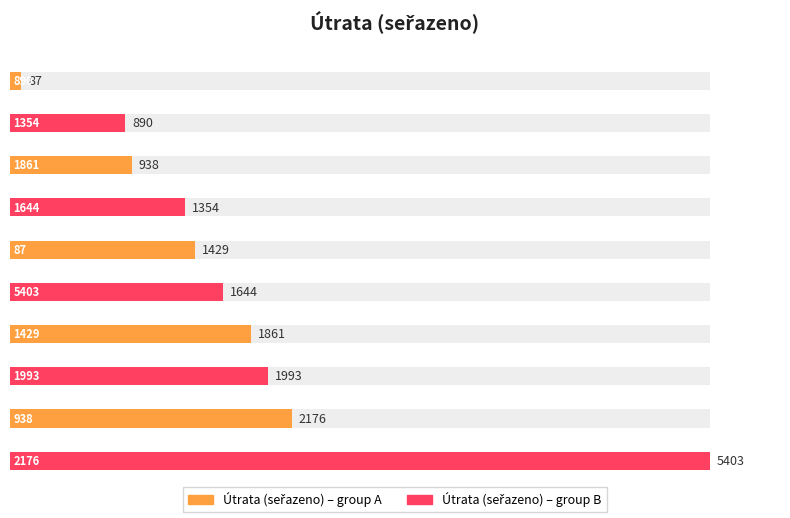

The value at 1354 is 890. True or false?

True